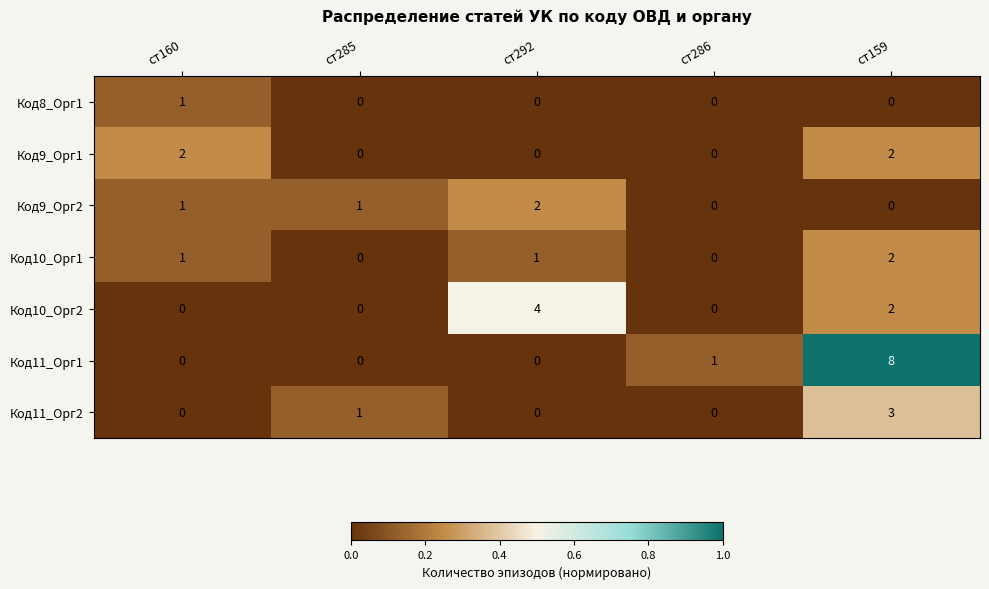

Which series has the largest range (max minus min)?

Код11_Орг1